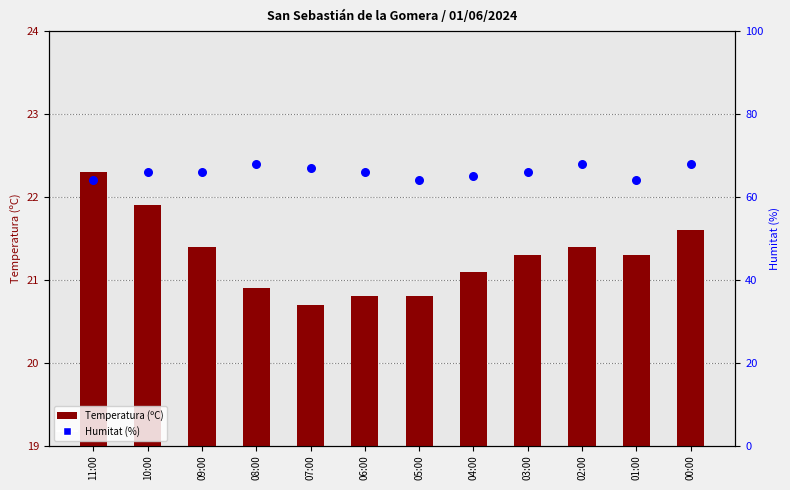

At which category is the sum across all series the highest?

00:00